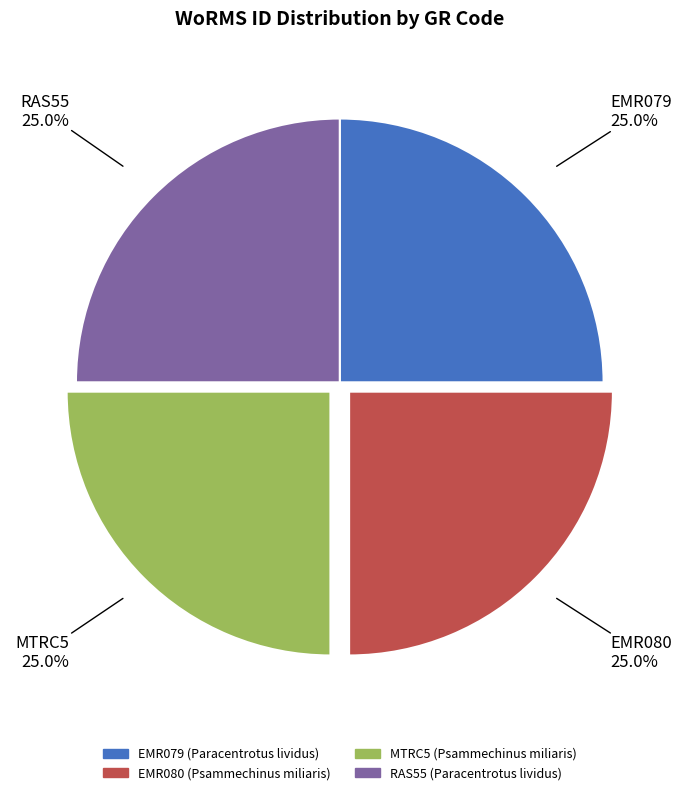

To the nearest percent, what percentage of the pie is RAS55?

25%